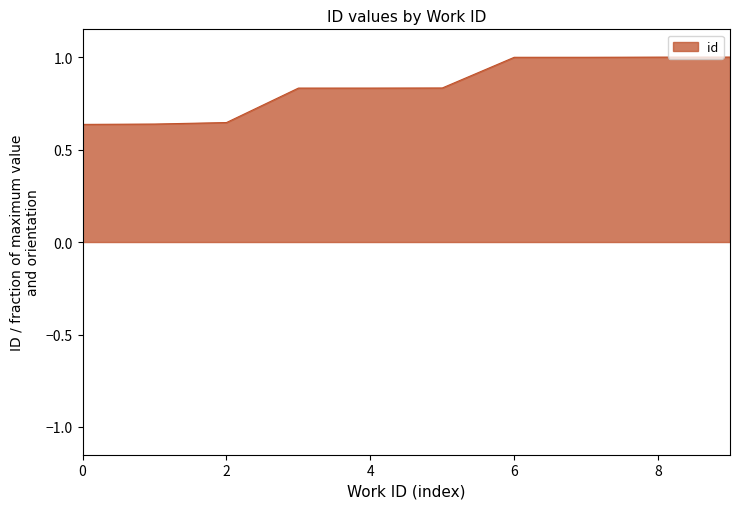

What is the difference between the maximum and minimum values?

0.4